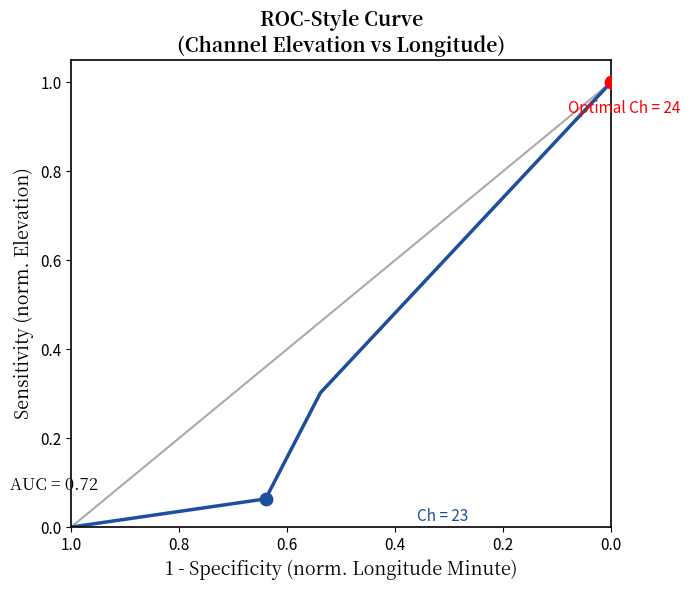

What is the change in value from 0.2 to 0.4?

+0.1